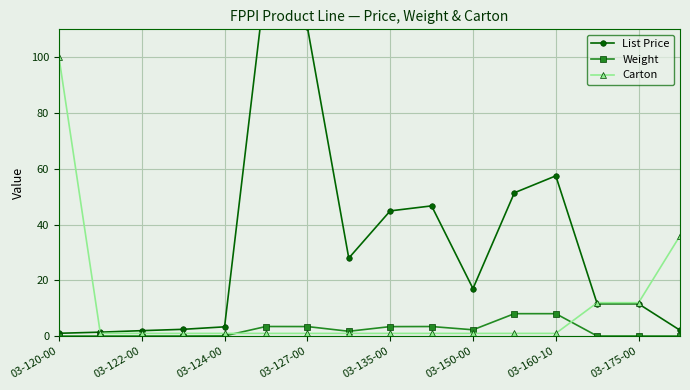

Is it true that Carton equals 12.0 at 03-175-00?

True